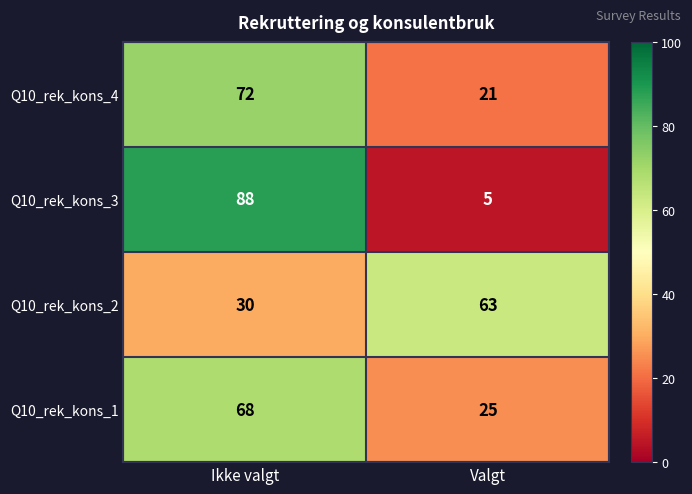

True or false: Q10_rek_kons_2 has a value of 108 at Valgt.

False